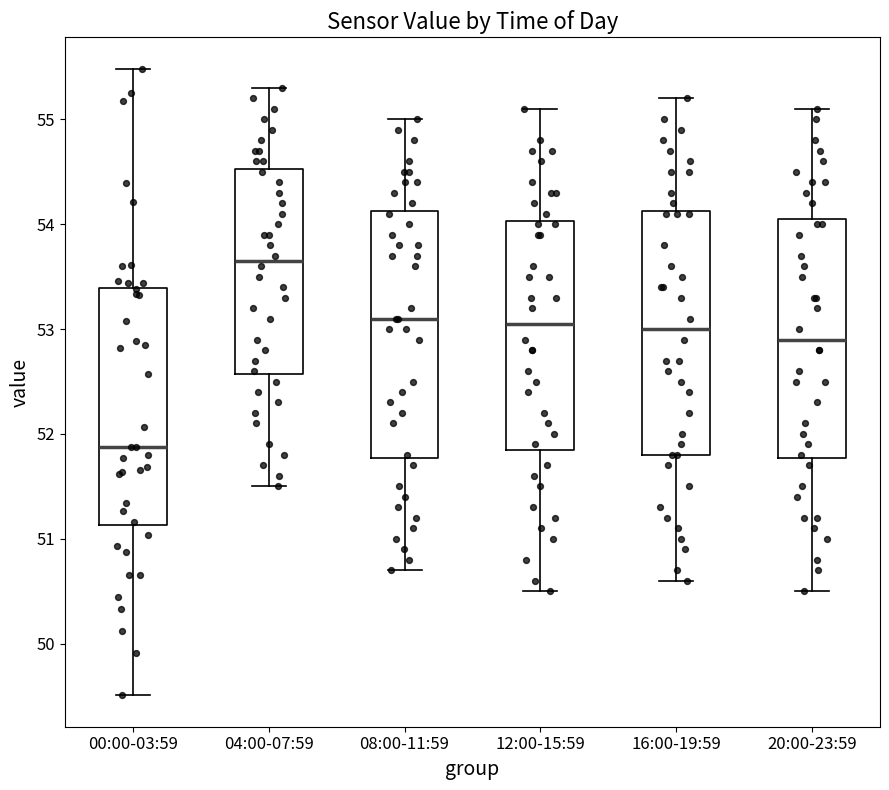

Reading left to right, transcribe this box plot: for each box, give where its median line is, the range the box spans, and where its two whiskers end, as read against the y-axis. The values are not printed on the chart, so give them approximately, as read against the axis.

00:00-03:59: median 51.9, box 51.1 to 53.4, whiskers 49.5 to 55.5
04:00-07:59: median 53.7, box 52.6 to 54.5, whiskers 51.5 to 55.3
08:00-11:59: median 53.1, box 51.8 to 54.1, whiskers 50.7 to 55.0
12:00-15:59: median 53.1, box 51.9 to 54.0, whiskers 50.5 to 55.1
16:00-19:59: median 53.0, box 51.8 to 54.1, whiskers 50.6 to 55.2
20:00-23:59: median 52.9, box 51.8 to 54.1, whiskers 50.5 to 55.1